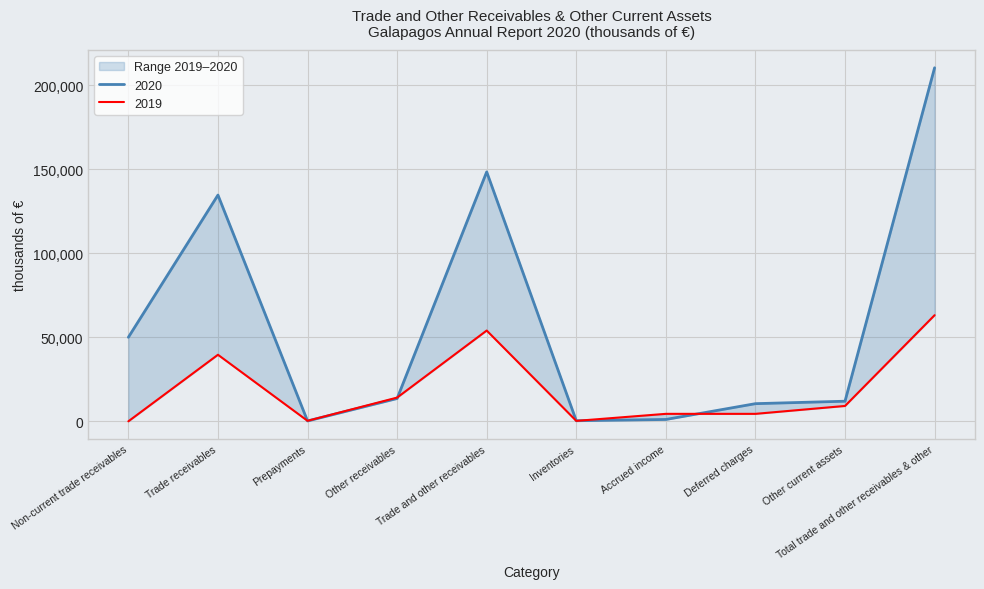

Which has a higher value, Trade receivables or Other receivables?

Trade receivables